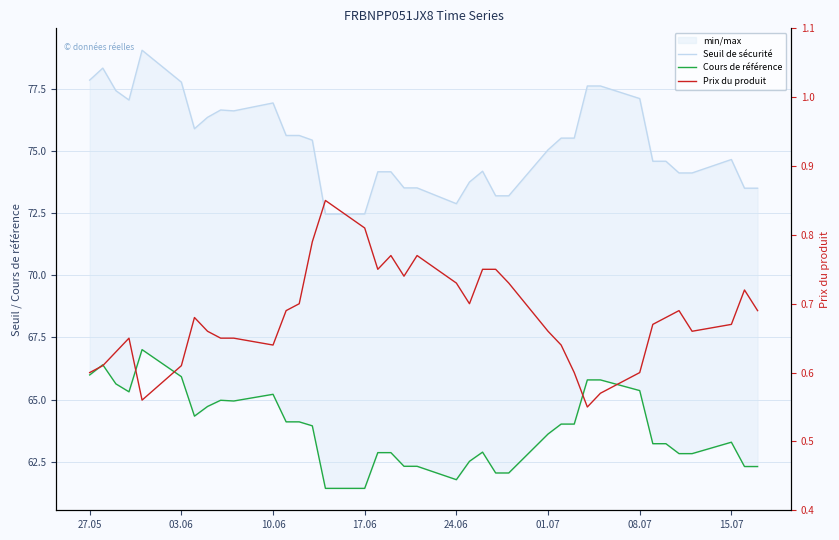

Rank the series by their average value, from highest to lowest.

Seuil de sécurité, Cours de référence, Prix du produit